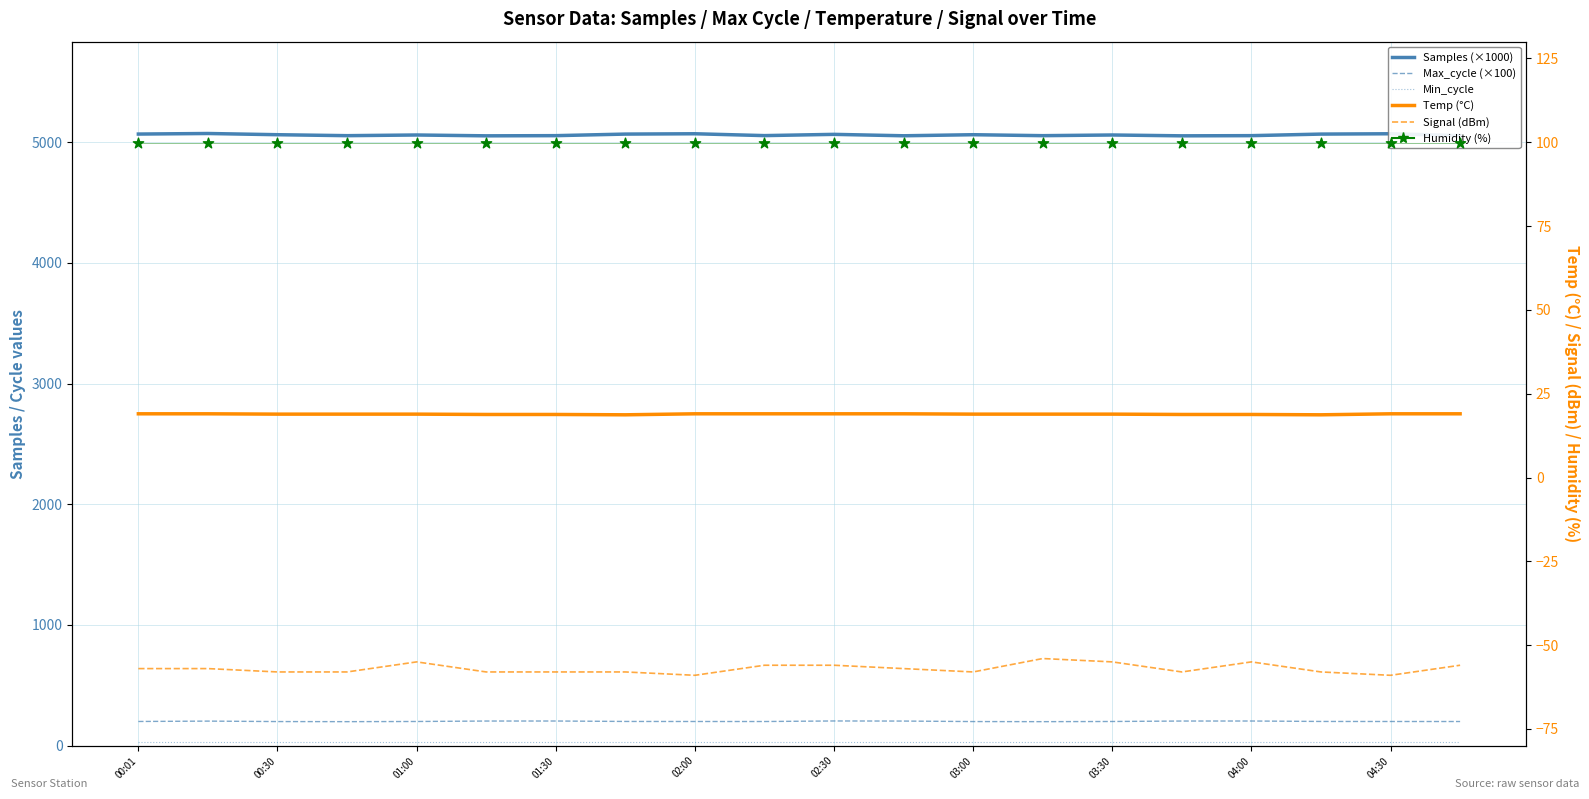

Which series has the largest Y range (max minus min)?

Samples (×1000)